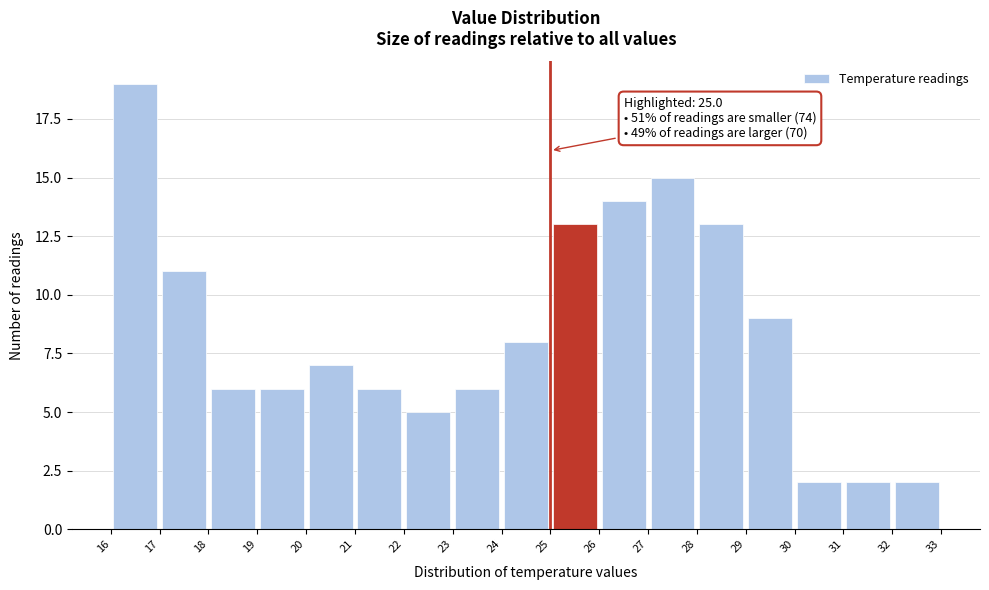

Which range on the x-axis has the tallest bar?

16 to 17